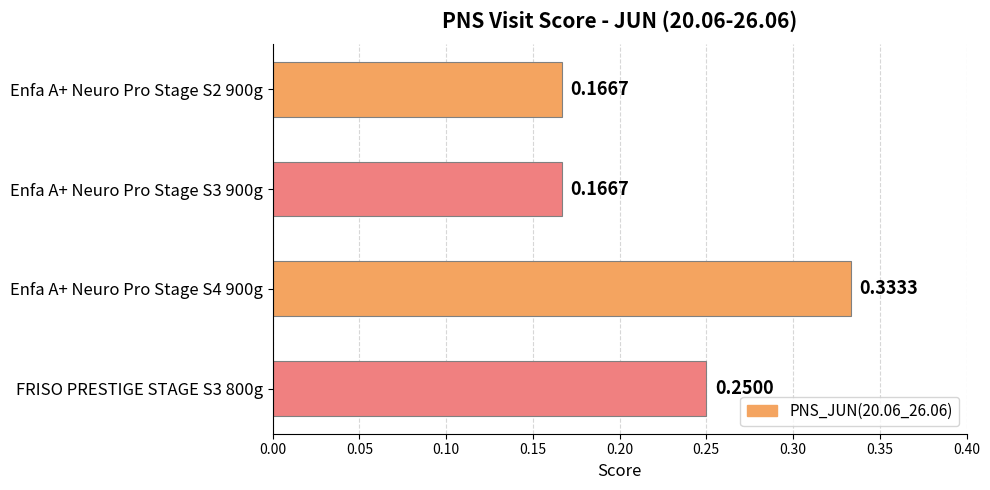

Which has a higher value, Enfa A+ Neuro Pro Stage S3 900g or Enfa A+ Neuro Pro Stage S4 900g?

Enfa A+ Neuro Pro Stage S4 900g